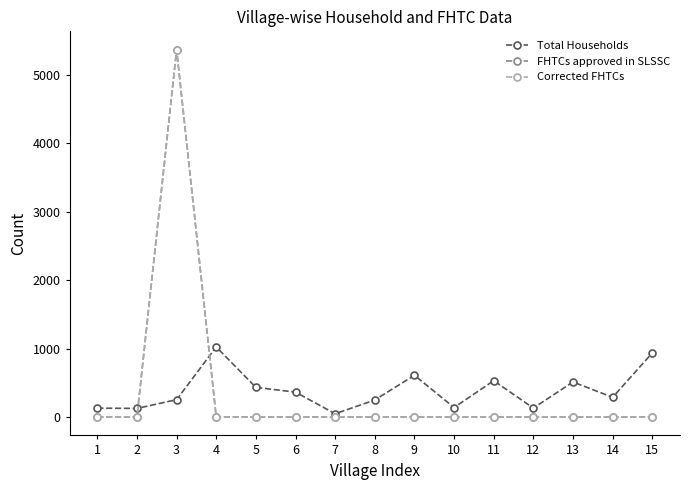

At 7, list the series in order from largest to smallest.

Total Households, FHTCs approved in SLSSC, Corrected FHTCs